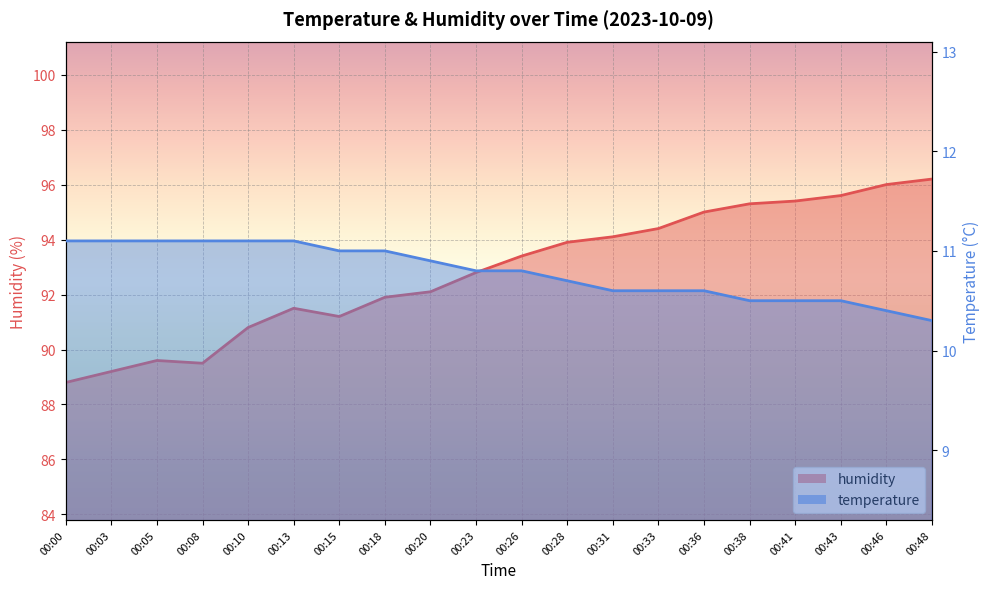

Rank the series at 00:15 from highest to lowest value.

humidity, temperature